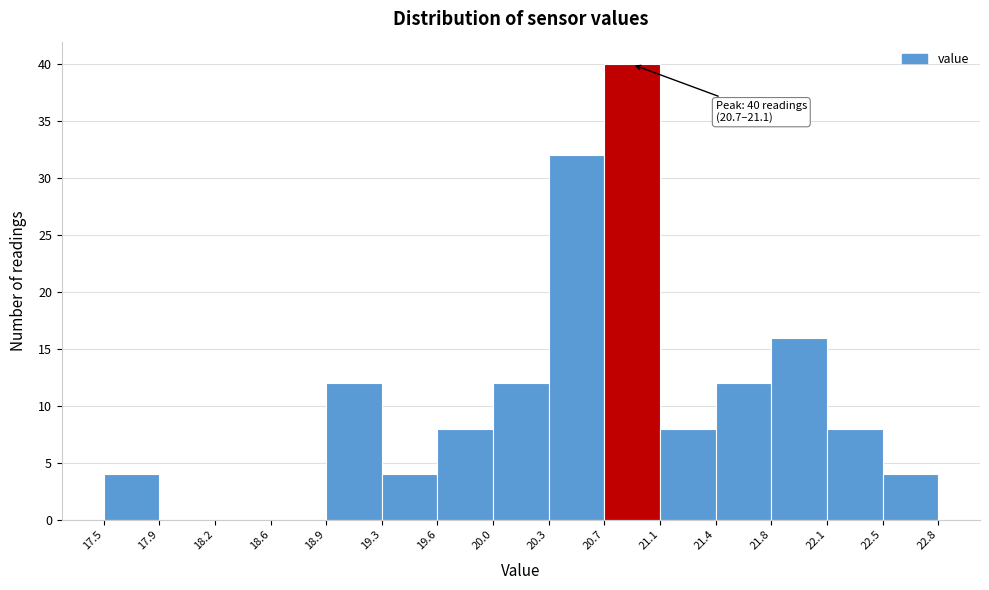

Over which range of the x-axis is the bar tallest?

20.7 to 21.1